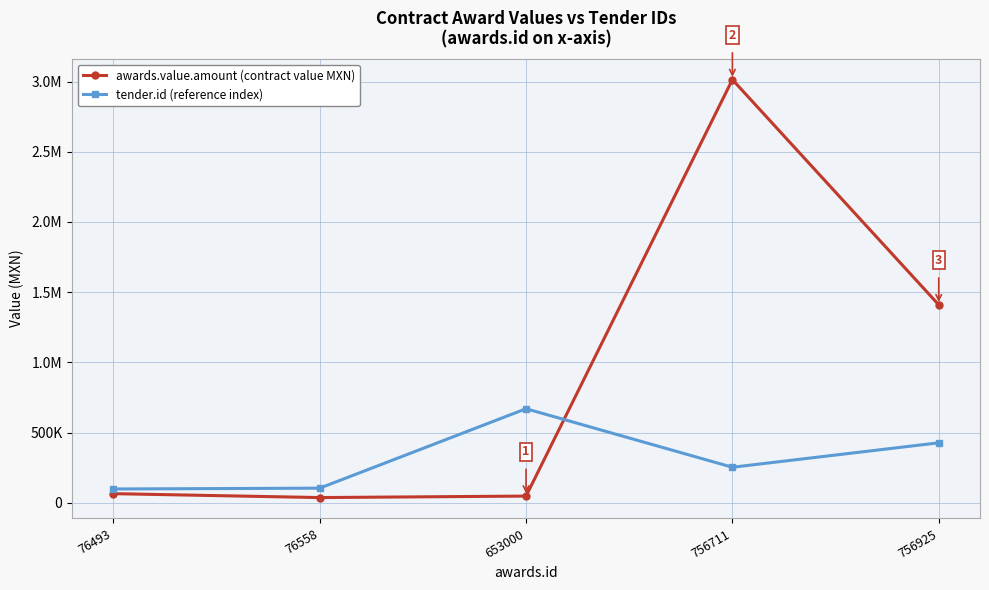

Which series has the largest total across all categories?

awards.value.amount (contract value MXN)